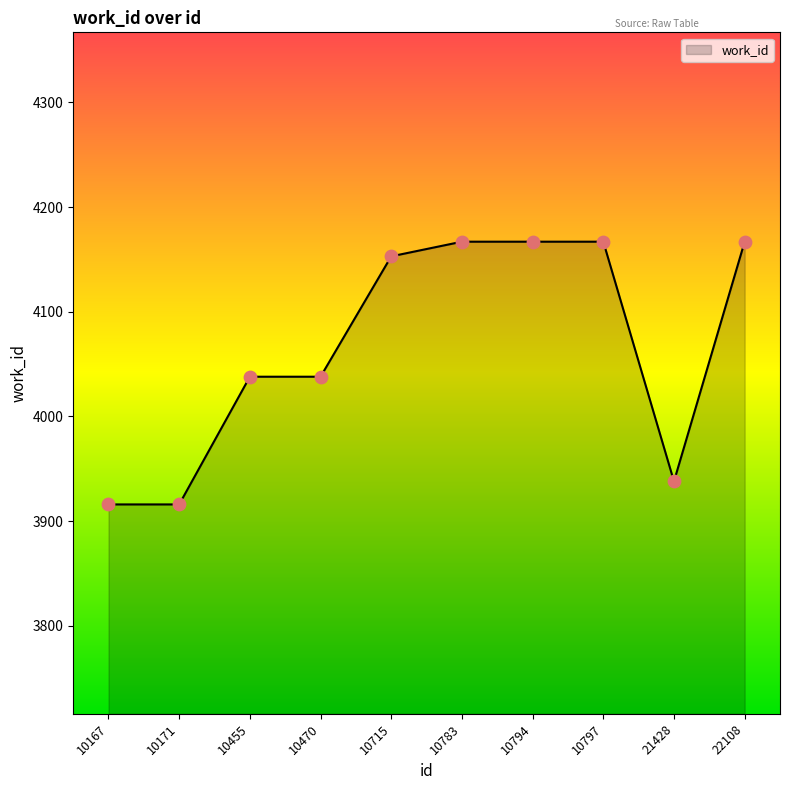

Between 22108 and 21428, which is larger?

22108